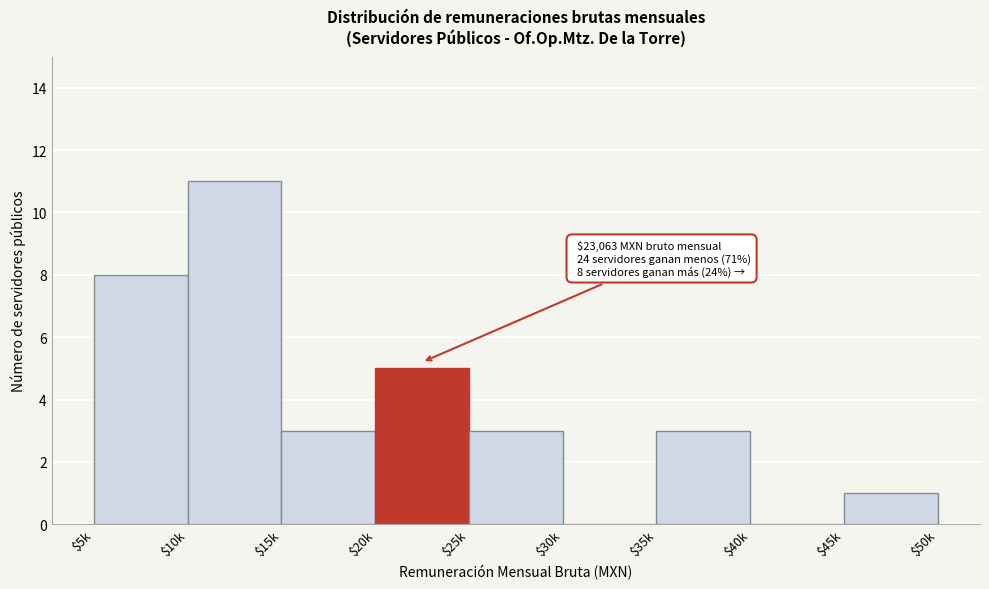

Is it true that the value at $40k is 0?

True